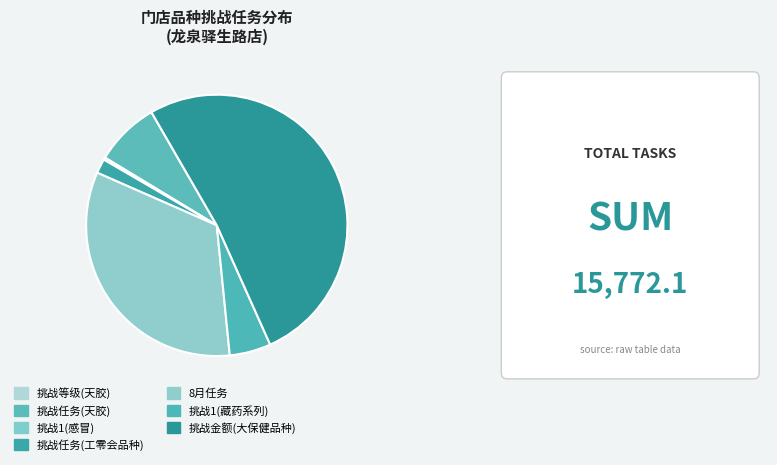

Which category has the biggest portion of the pie?

挑战金额(大保健品种)